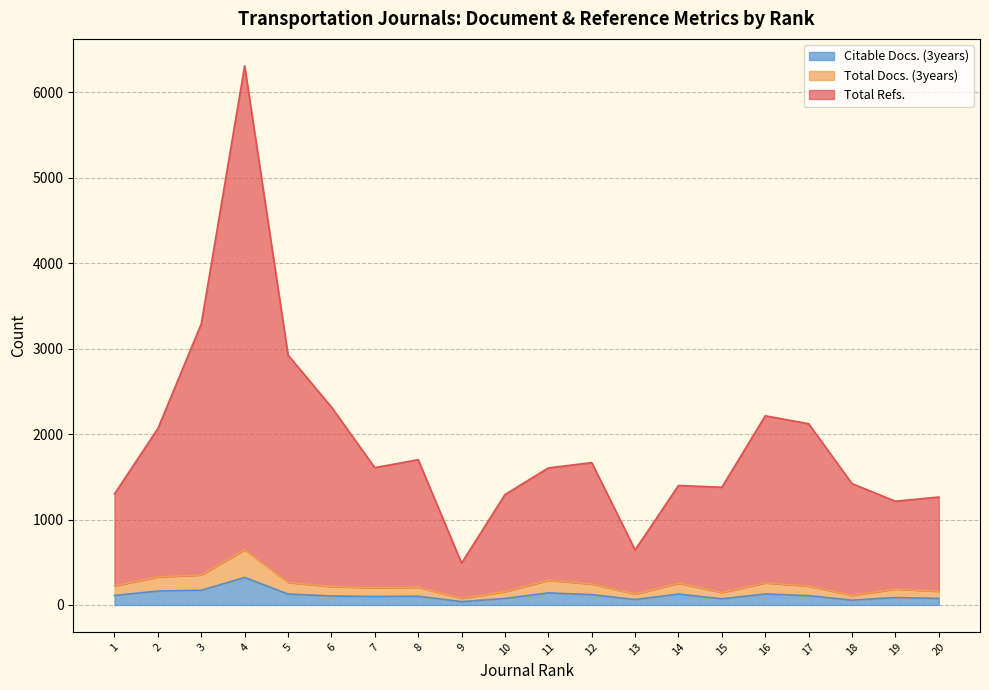

Does the chart have visible grid lines?

Yes